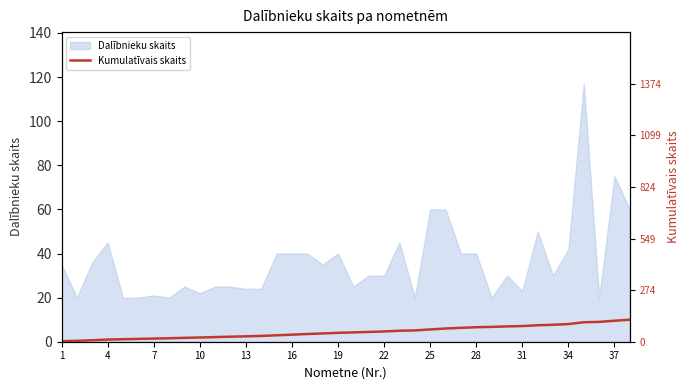

Is it true that Dalībnieku skaits equals 19 at 22?

False